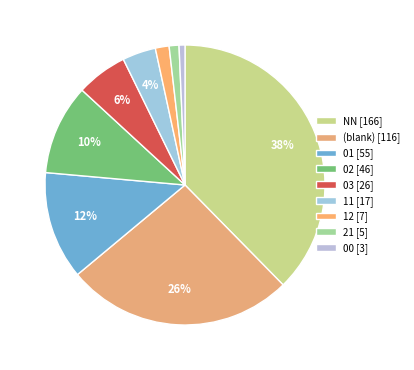

Count the number of slices in the pie.

9